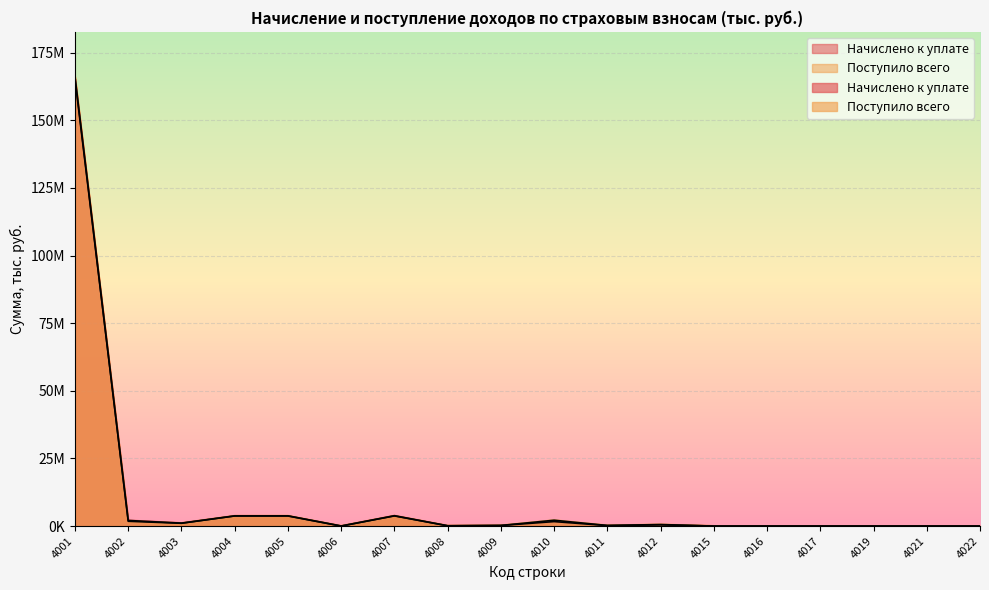

How many intersections are there between Поступило всего and Начислено к уплате?

5